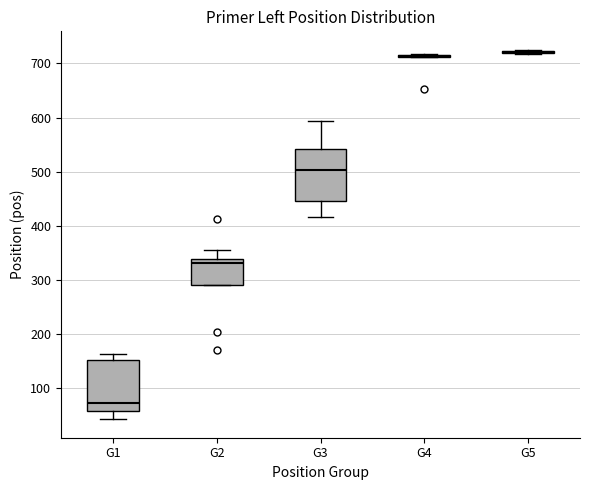

Reading left to right, read every box against the y-axis: the position of its median line, the range the box covers, and the ends of its whiskers. The values are not printed on the chart, so give them approximately, as read against the axis.

G1: median 70, box 60 to 150, whiskers 40 to 160
G2: median 330, box 290 to 340, whiskers 290 to 360
G3: median 500, box 450 to 540, whiskers 420 to 590
G4: box collapsed to a line at 710, whiskers 710 to 720
G5: box collapsed to a line at 720, whiskers 720 to 730